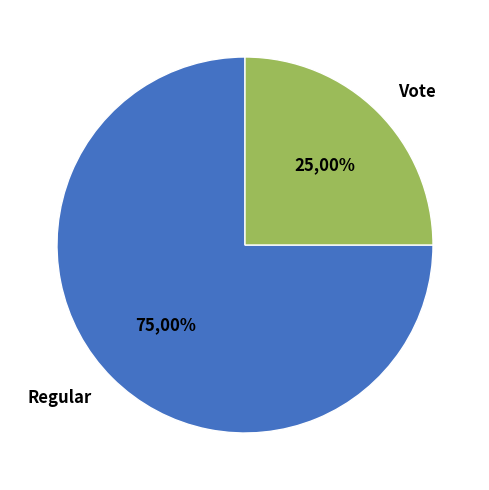

Which category has the biggest portion of the pie?

Regular